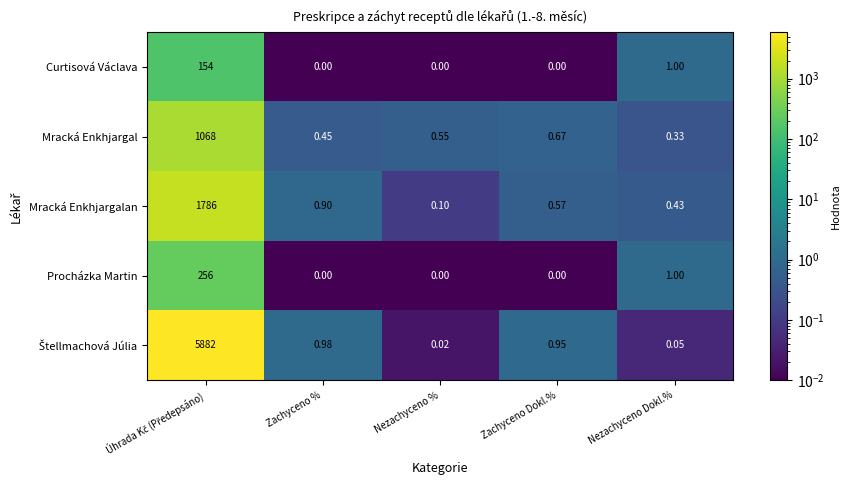

Where is Mracká Enkhjargal nearest to the value 534?

Zachyceno Dokl.%